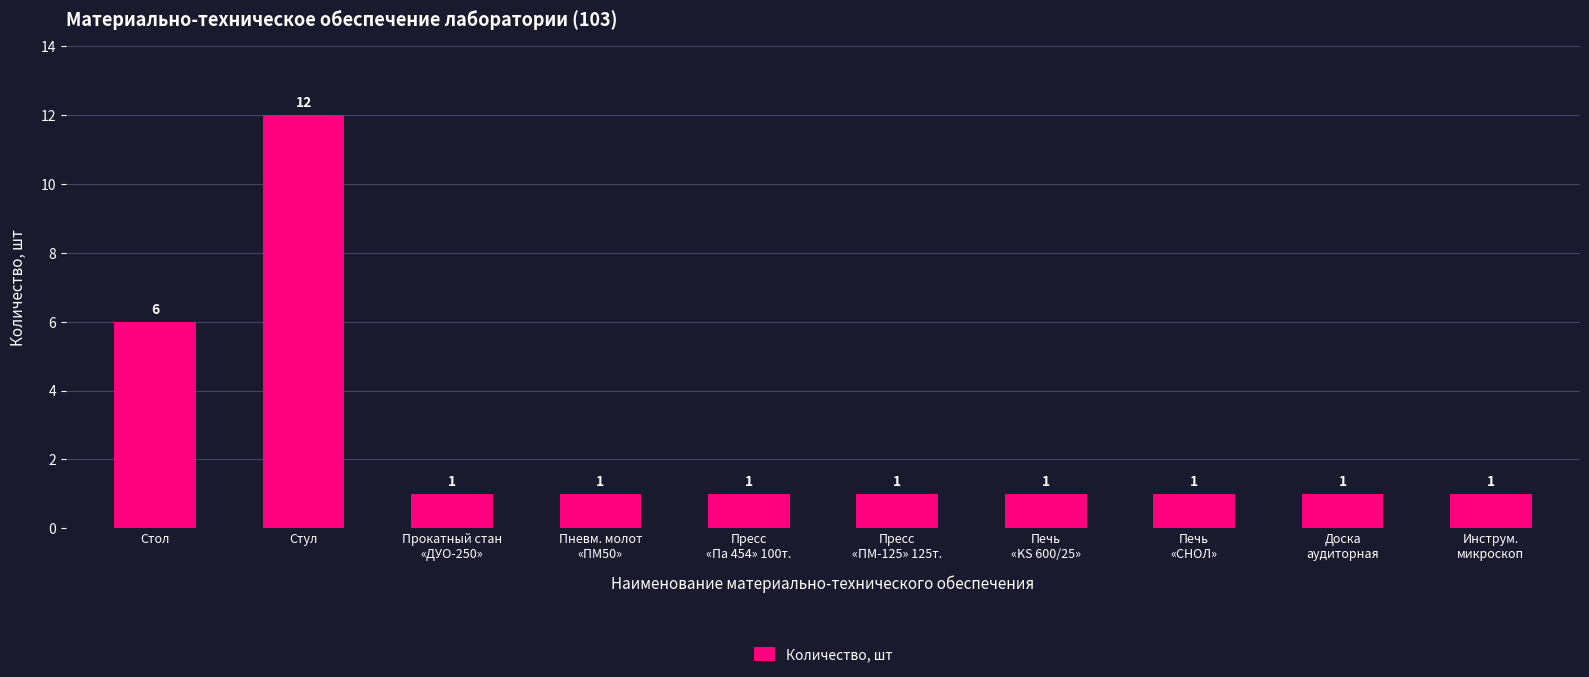

What is the difference between the values at Инструм.
микроскоп and Стол?

5